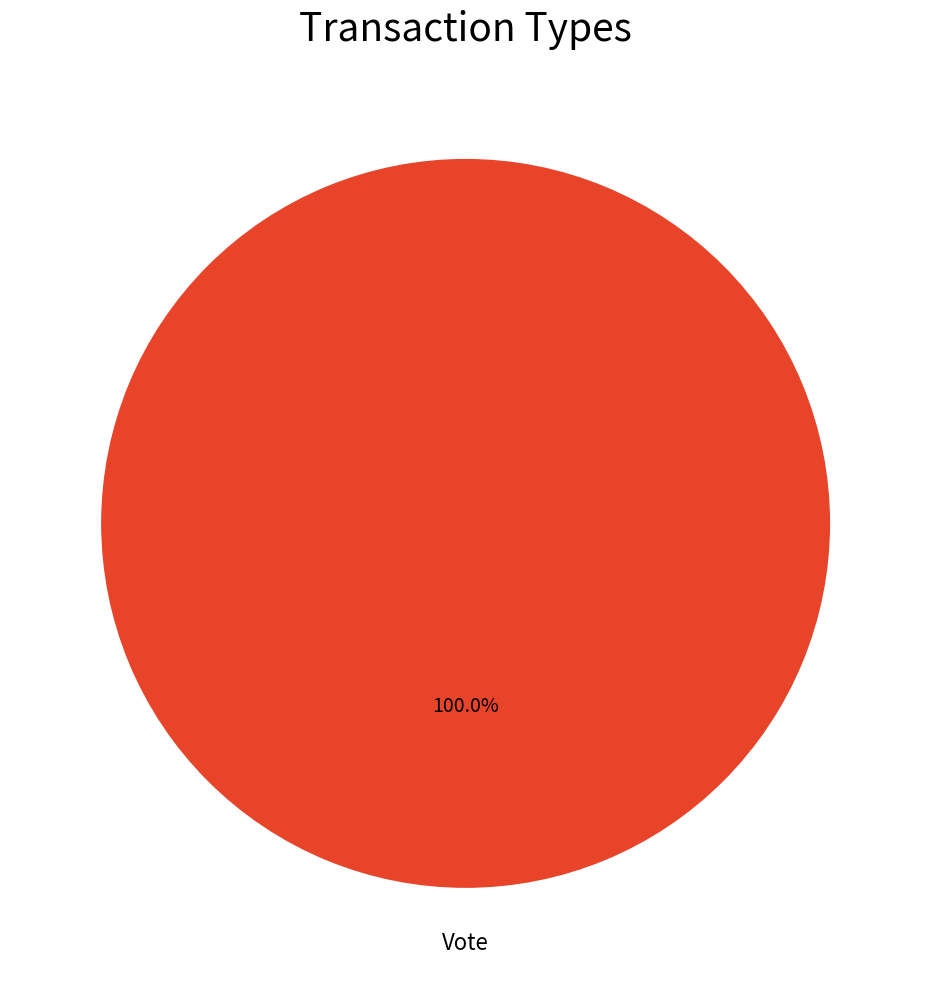

Rank the categories by value from highest to lowest.

Vote